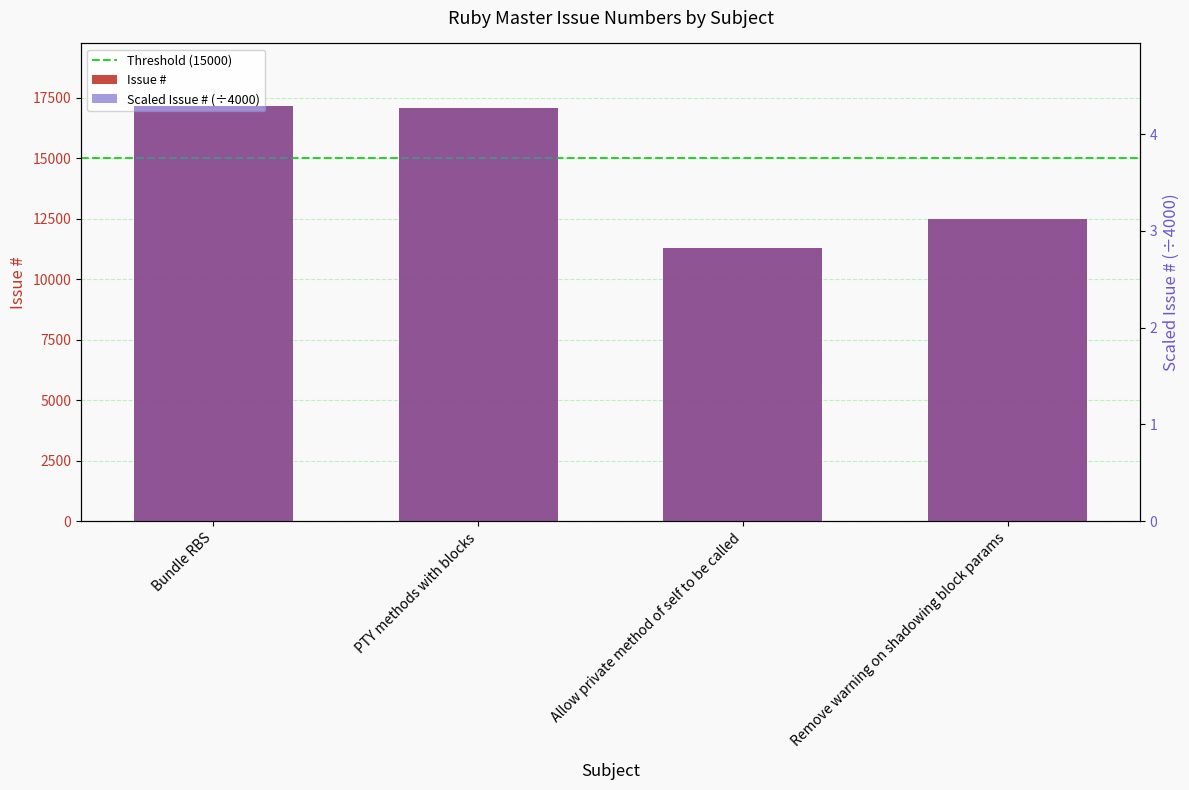

Approximately how many times larger is the value at Bundle RBS compared to Remove warning on shadowing block params?

1.4